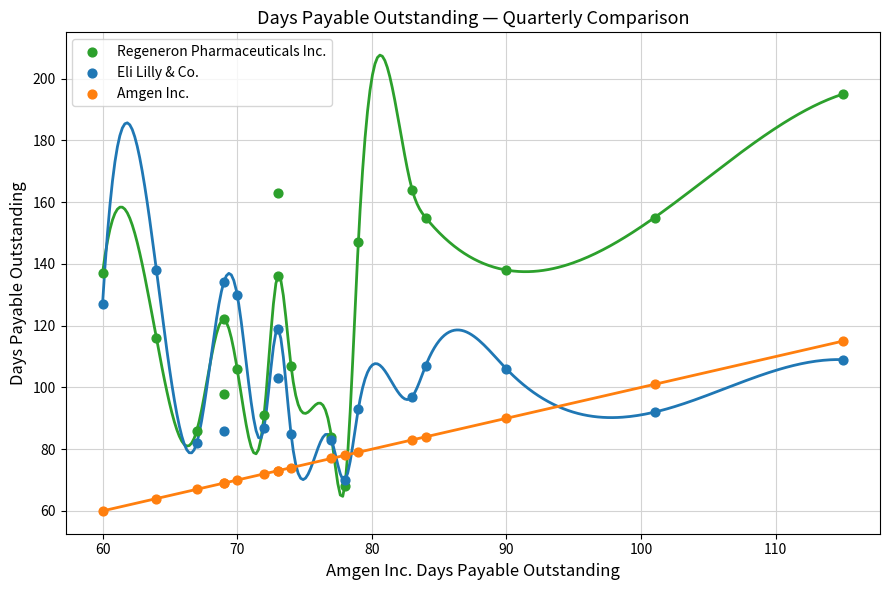

Which series reaches the minimum Y coordinate?

Amgen Inc.